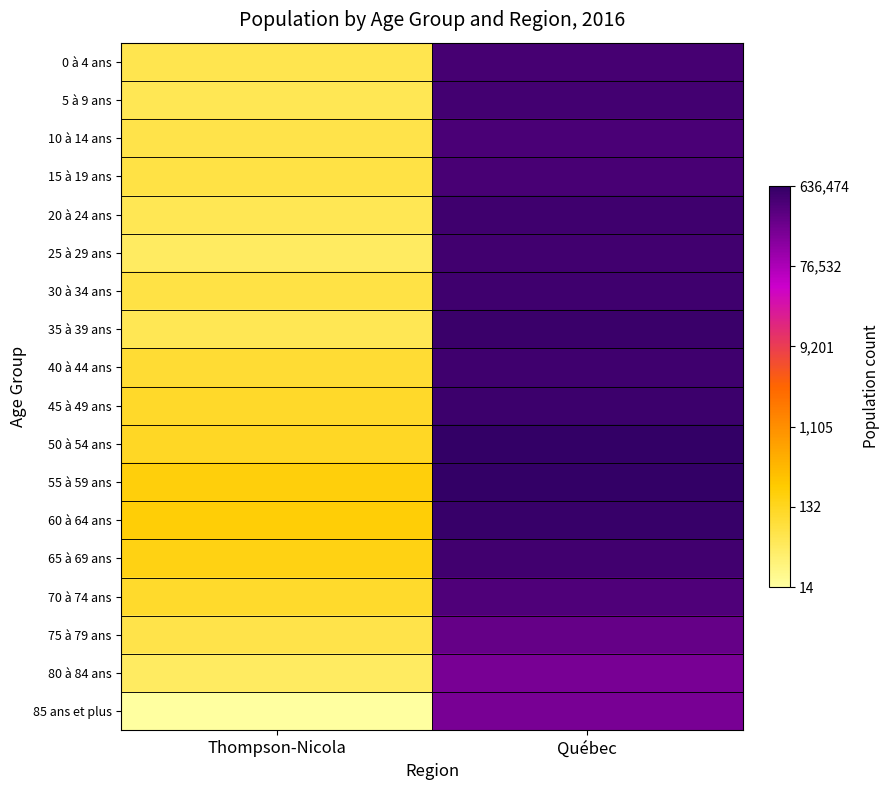

Reading left to right, list all the values displayed in this chart.

0 à 4 ans: Thompson-Nicola=4.1	Québec=13.0
5 à 9 ans: Thompson-Nicola=4.0	Québec=13.1
10 à 14 ans: Thompson-Nicola=4.2	Québec=12.9
15 à 19 ans: Thompson-Nicola=4.3	Québec=13.0
20 à 24 ans: Thompson-Nicola=4.0	Québec=13.1
25 à 29 ans: Thompson-Nicola=3.8	Québec=13.1
30 à 34 ans: Thompson-Nicola=4.3	Québec=13.2
35 à 39 ans: Thompson-Nicola=4.0	Québec=13.2
40 à 44 ans: Thompson-Nicola=4.6	Québec=13.1
45 à 49 ans: Thompson-Nicola=4.8	Québec=13.2
50 à 54 ans: Thompson-Nicola=4.8	Québec=13.3
55 à 59 ans: Thompson-Nicola=5.3	Québec=13.4
60 à 64 ans: Thompson-Nicola=5.3	Québec=13.2
65 à 69 ans: Thompson-Nicola=5.1	Québec=13.1
70 à 74 ans: Thompson-Nicola=4.7	Québec=12.8
75 à 79 ans: Thompson-Nicola=4.2	Québec=12.5
80 à 84 ans: Thompson-Nicola=3.8	Québec=12.1
85 ans et plus: Thompson-Nicola=2.8	Québec=12.1